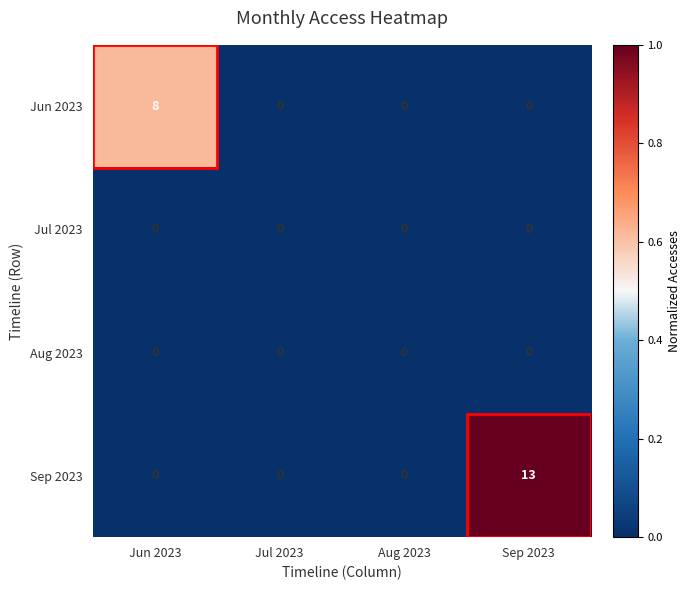

The Aug 2023 series shows 0 at Jul 2023. True or false?

True